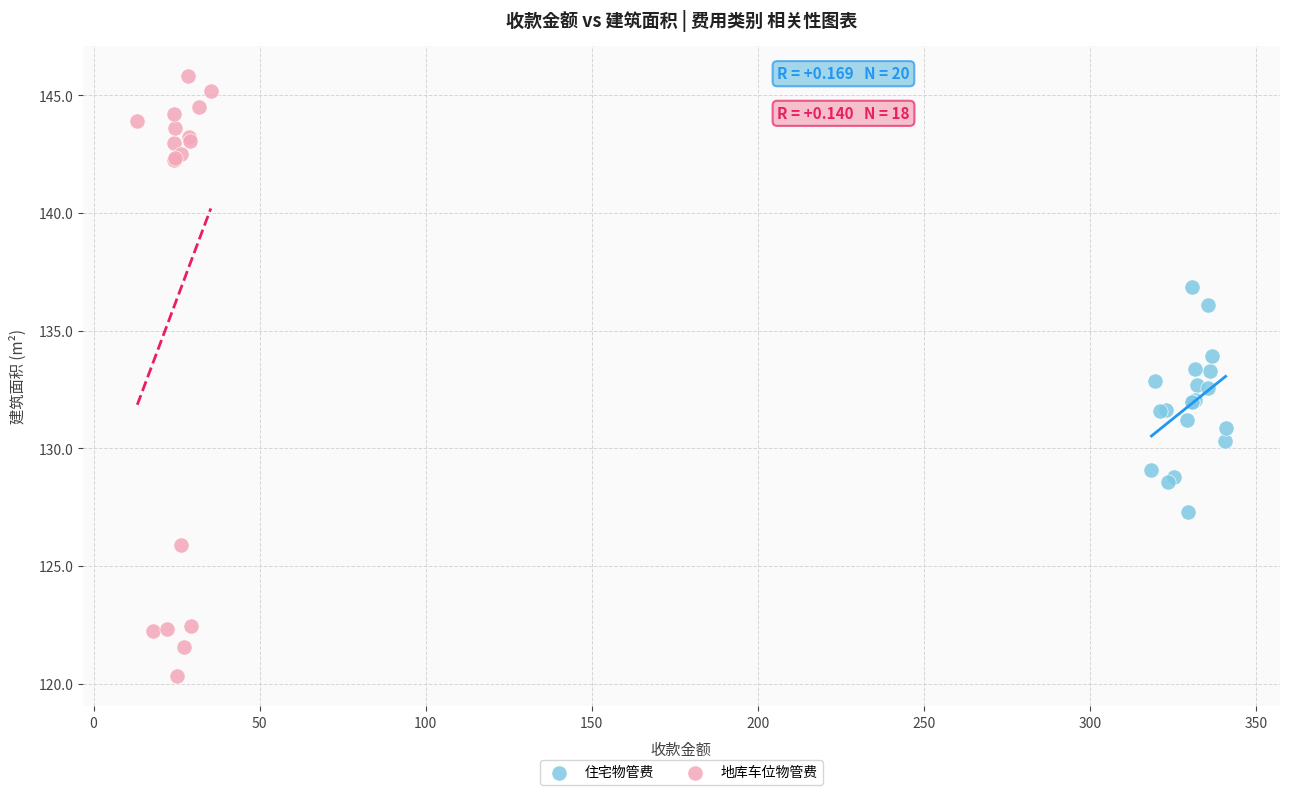

Which series has the largest Y range (max minus min)?

地库车位物管费